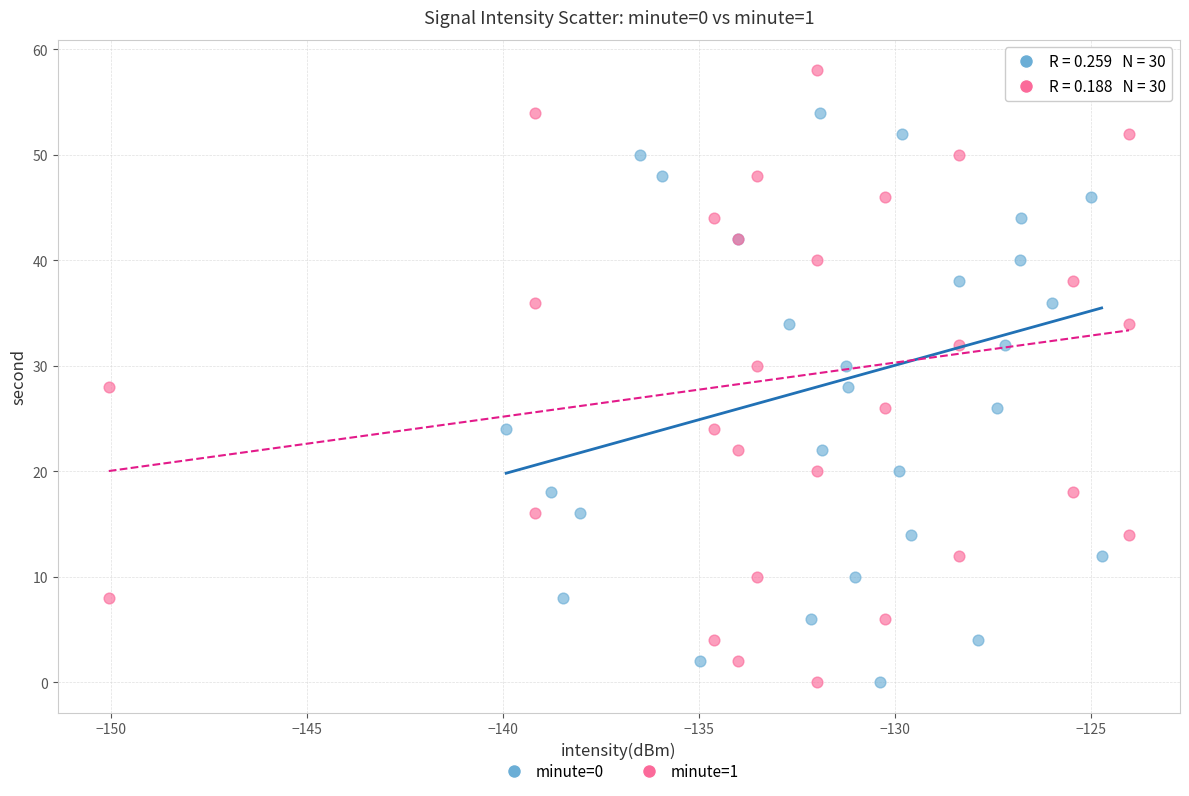

What are all the series names shown in the legend?

minute=0, minute=1